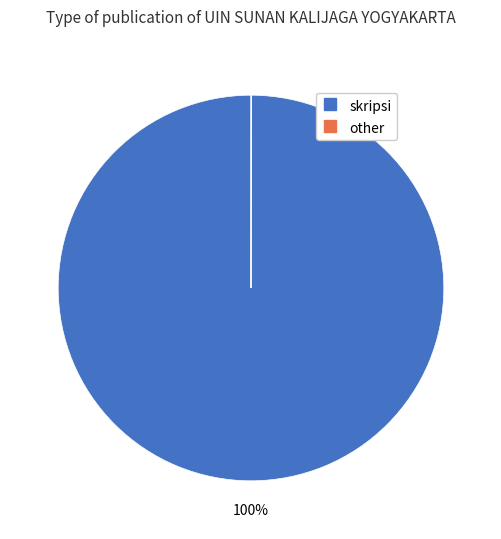

To the nearest percent, what is the difference between the largest and smallest slice percentages?

100%